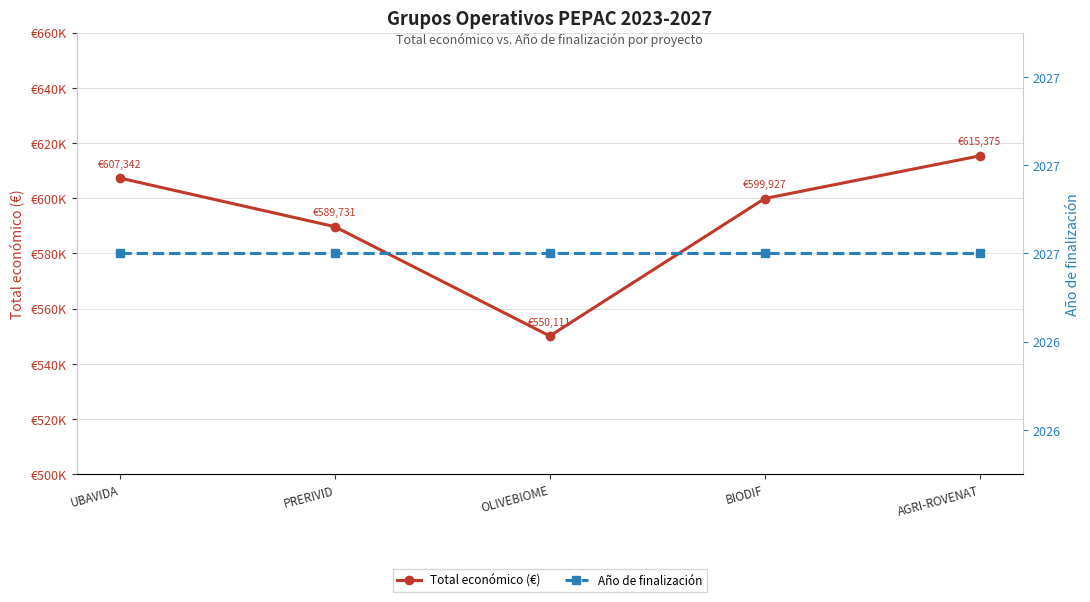

What is the average value of the Año de finalización series?

2027